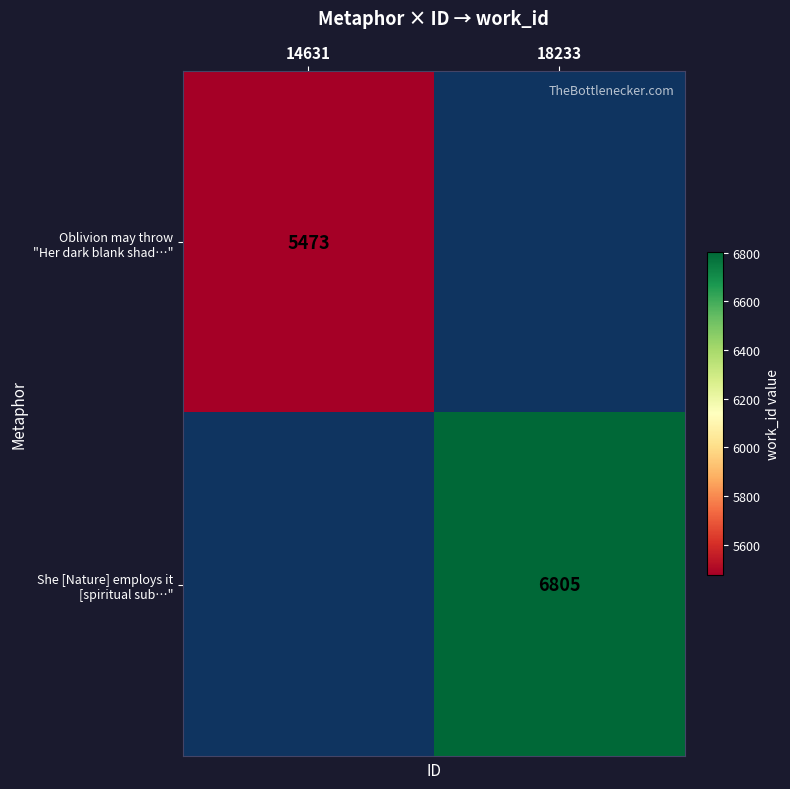

List the labels in order of She [Nature] employs it [spiritual sub…" value, smallest first.

14631, 18233